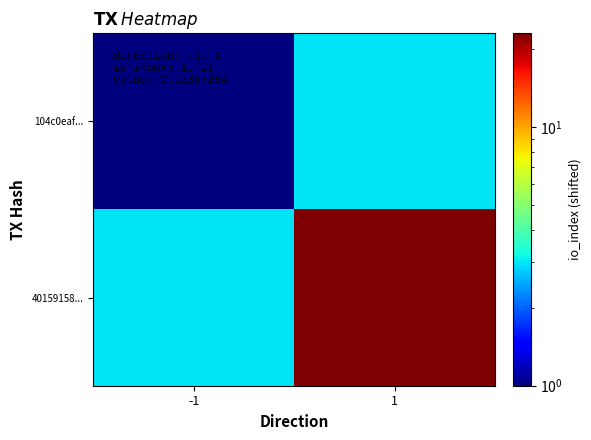

Between -1 and 1, which series saw the biggest shift?

40159158...